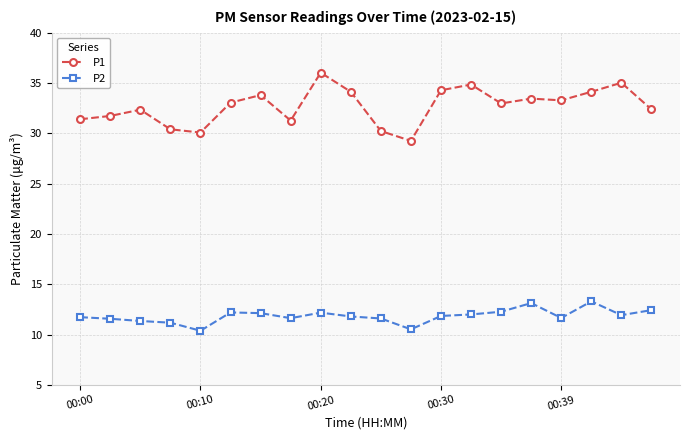

Rank the series by their average value, from lowest to highest.

P2, P1